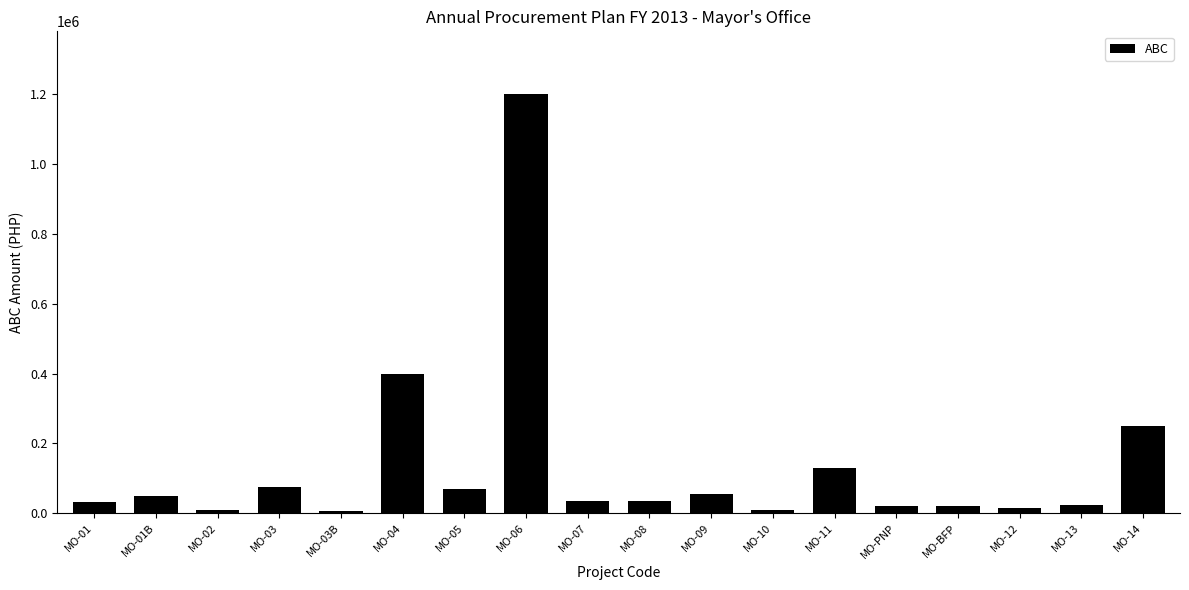

What is the difference between the maximum and minimum values?

1195000